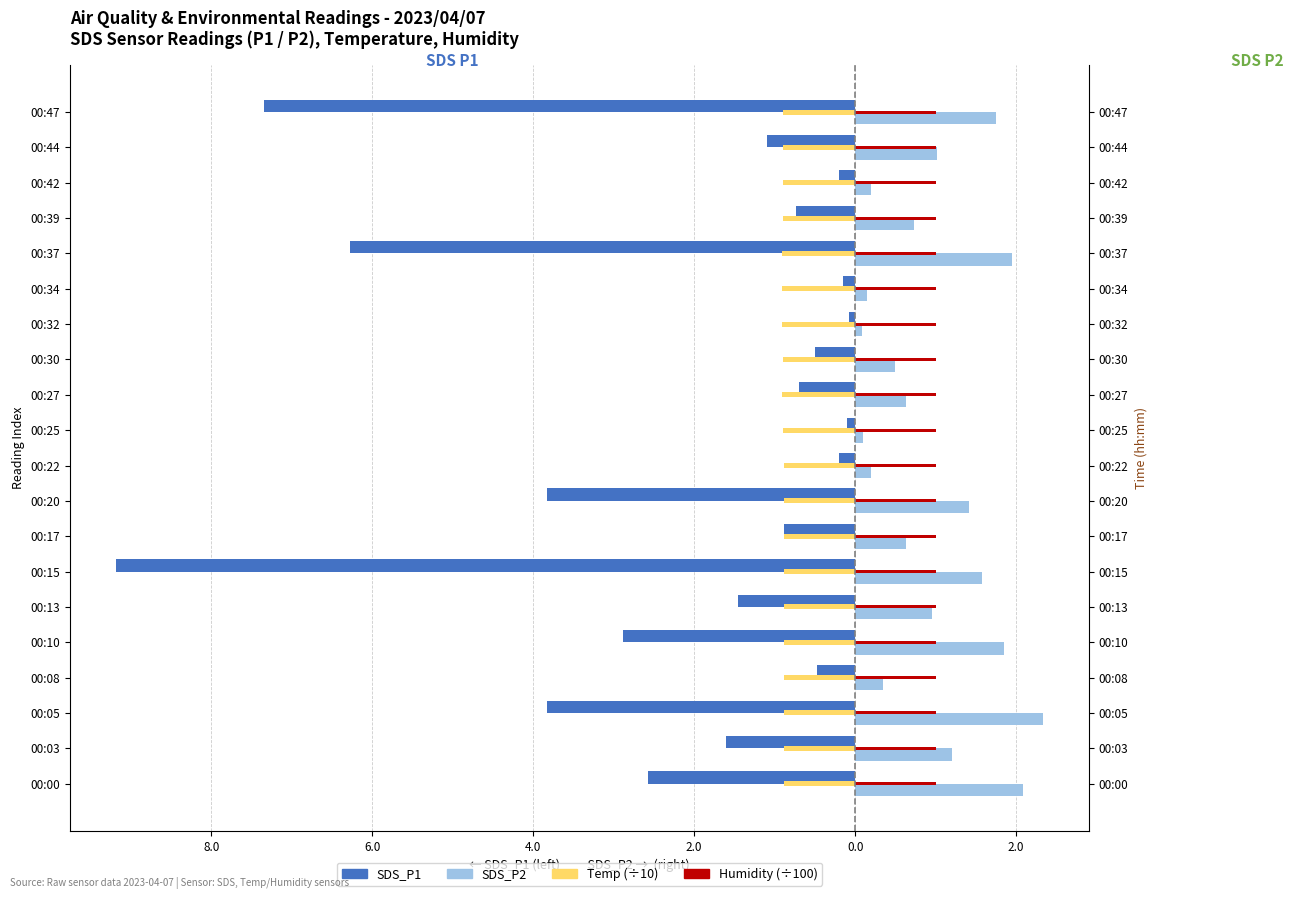

Rank the series by their maximum value, from lowest to highest.

Temp (÷10), SDS_P1, Humidity (÷100), SDS_P2